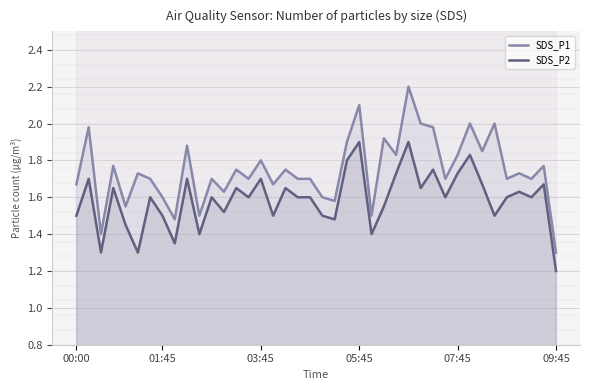

At which label does SDS_P1 reach its minimum?

09:45